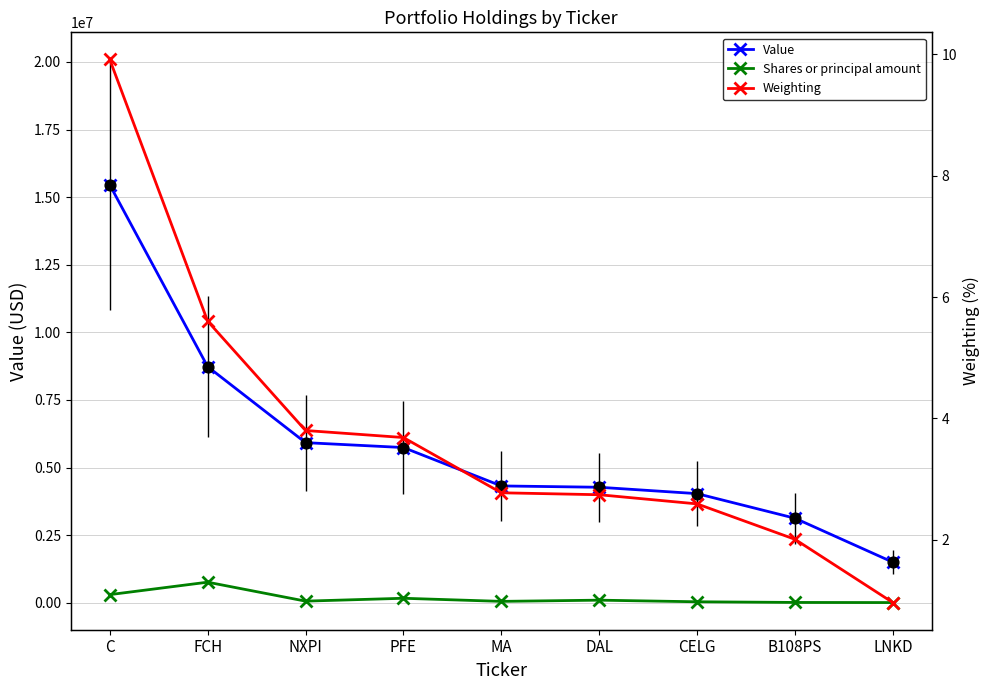

What is the total value across all series at DAL?

4366002.7